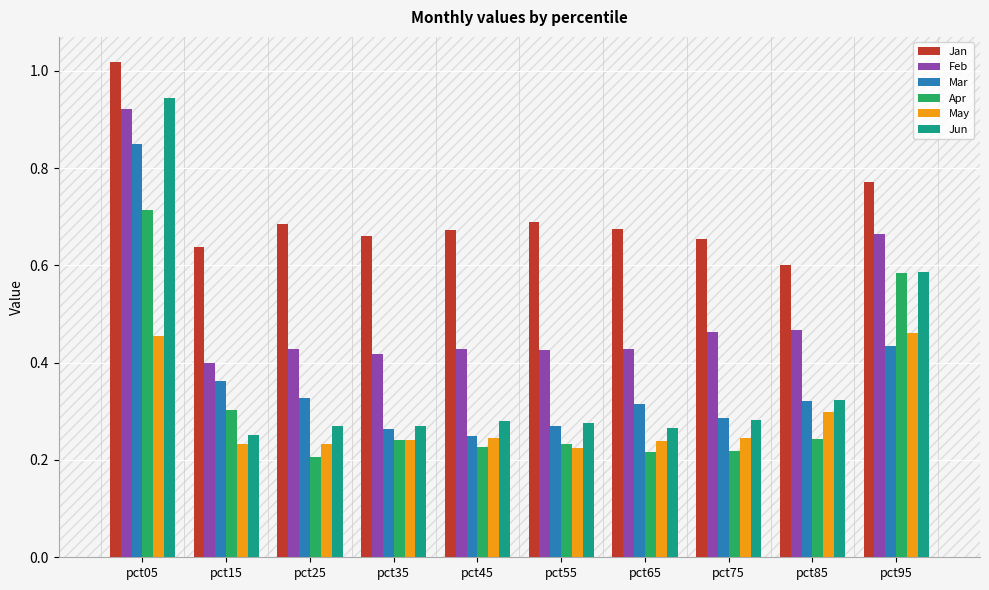

Which category has the highest value in the Apr series?

pct05